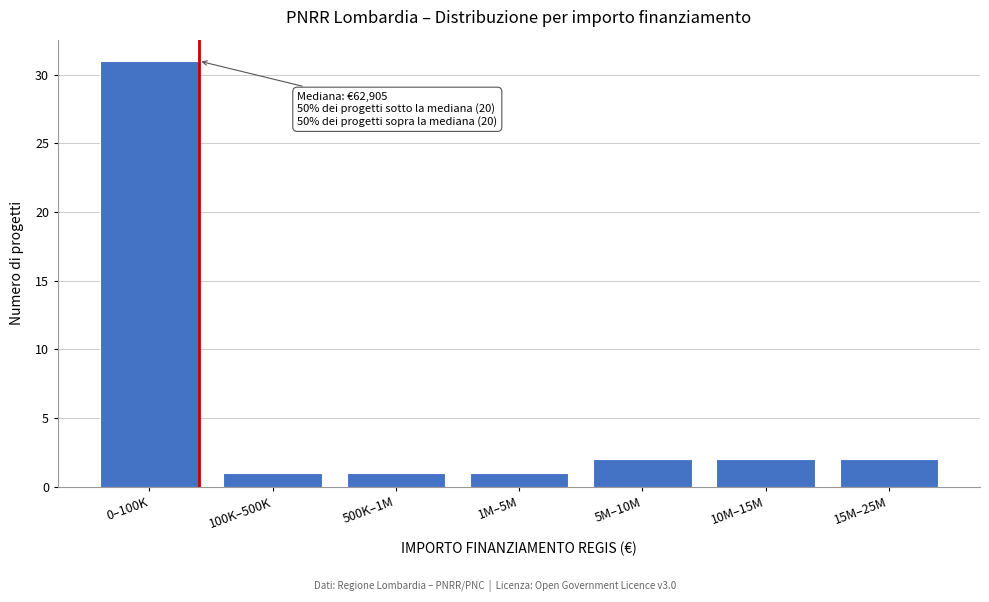

Reading left to right, what are all the values shown in this chart?

31	1	1	1	2	2	2